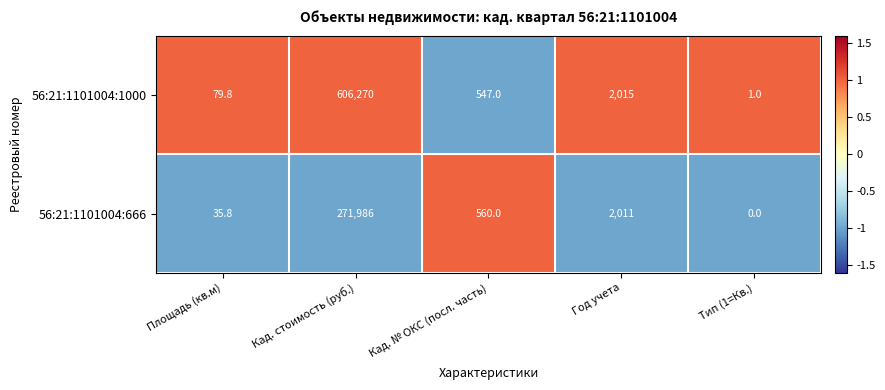

How many data points in 56:21:1101004:666 are less than 560?

2